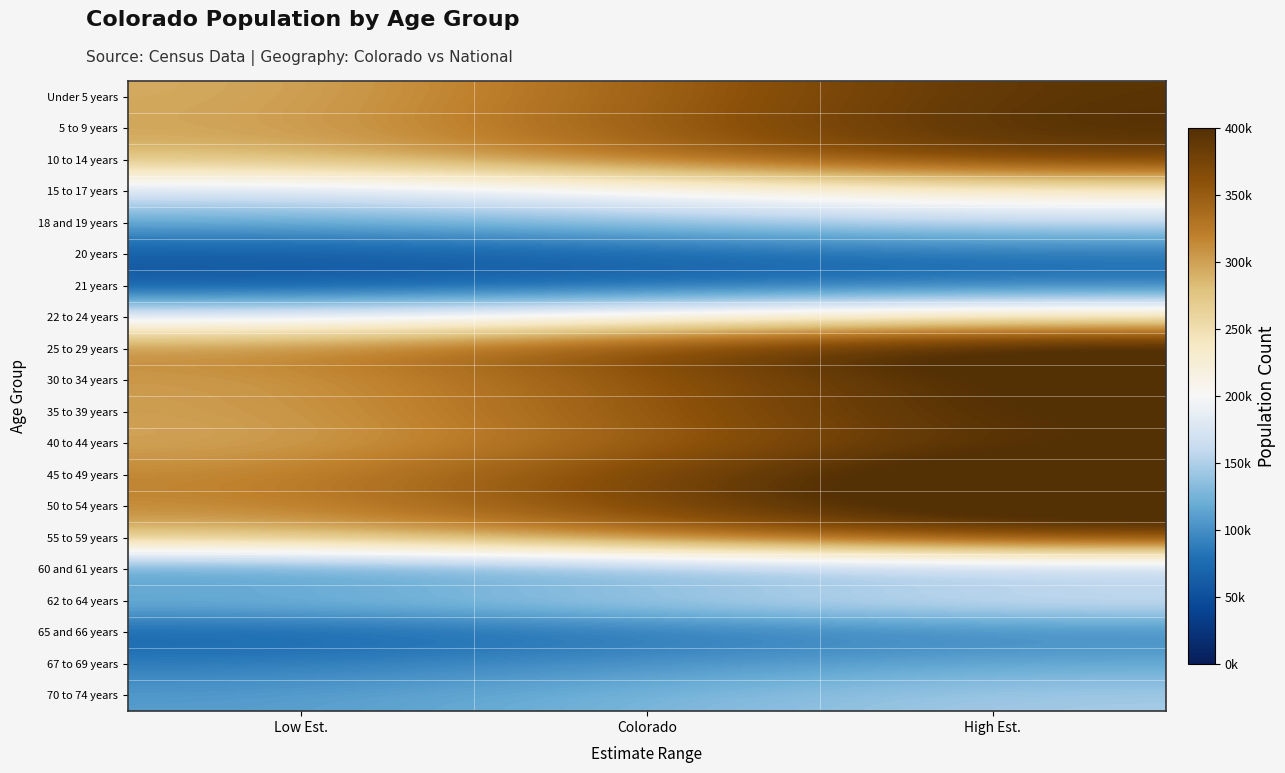

List the series in order of their peak value, lowest first.

21 years, 20 years, 65 and 66 years, 67 to 69 years, 60 and 61 years, 70 to 74 years, 18 and 19 years, 62 to 64 years, 15 to 17 years, 22 to 24 years, 55 to 59 years, 10 to 14 years, Under 5 years, 40 to 44 years, 5 to 9 years, 35 to 39 years, 30 to 34 years, 50 to 54 years, 45 to 49 years, 25 to 29 years